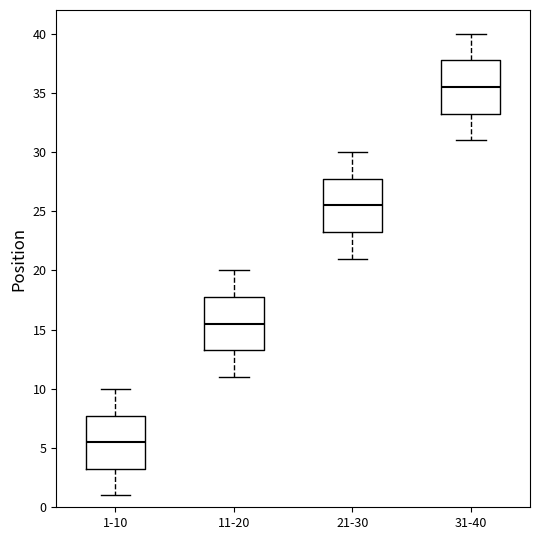

Which box has the lowest median line?

1-10